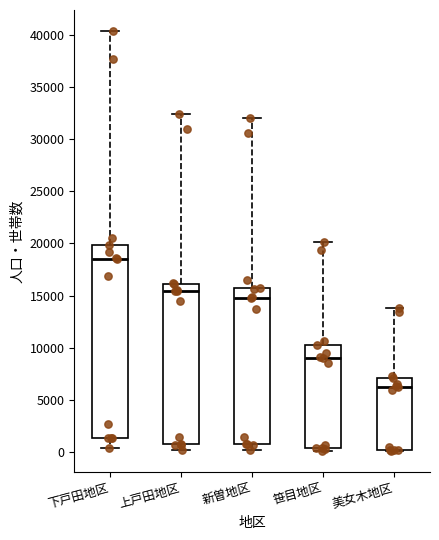

Comparing the boxes themselves (not the whiskers), which one is the tallest?

下戸田地区